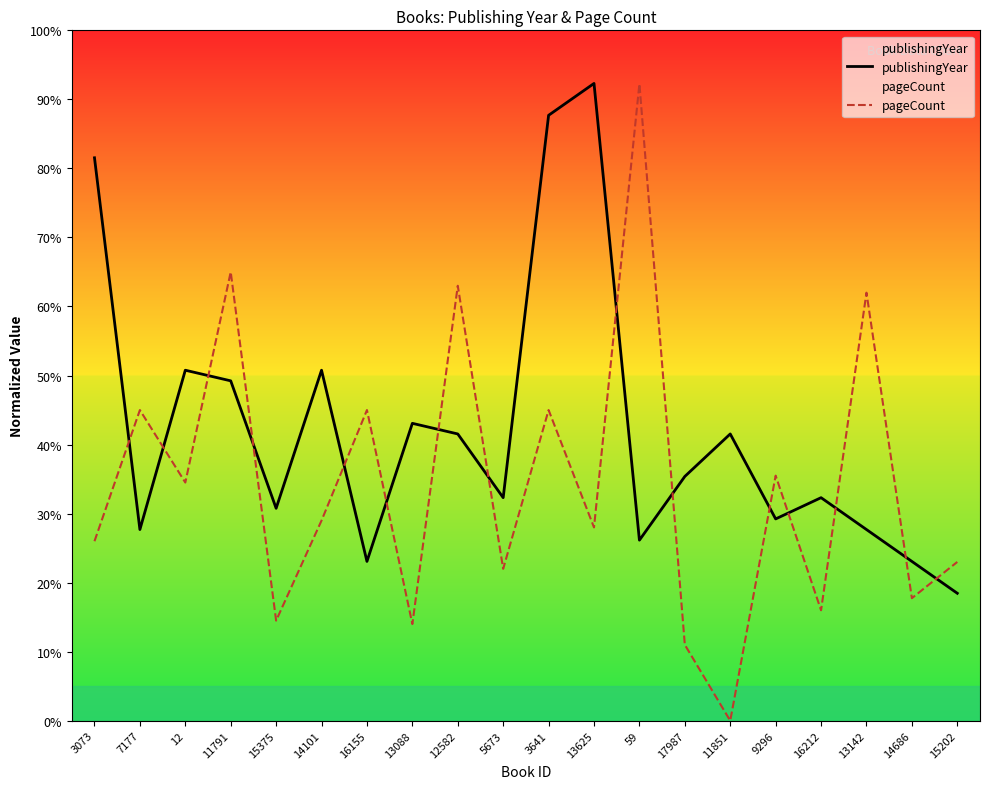

The value of publishingYear at 11851 is 62.6. True or false?

False